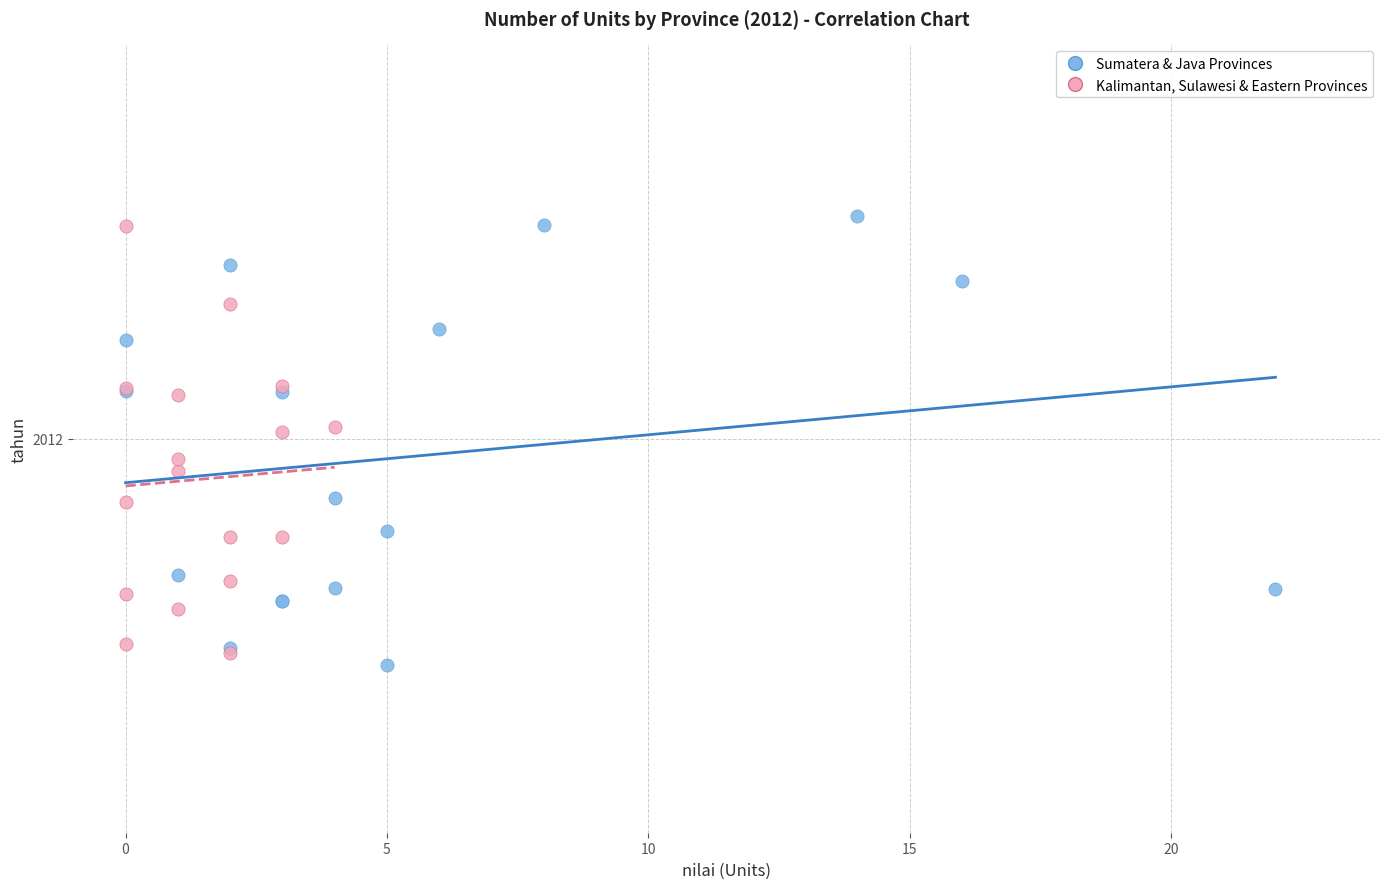

What are all the series names shown in the legend?

Sumatera & Java Provinces, Kalimantan, Sulawesi & Eastern Provinces